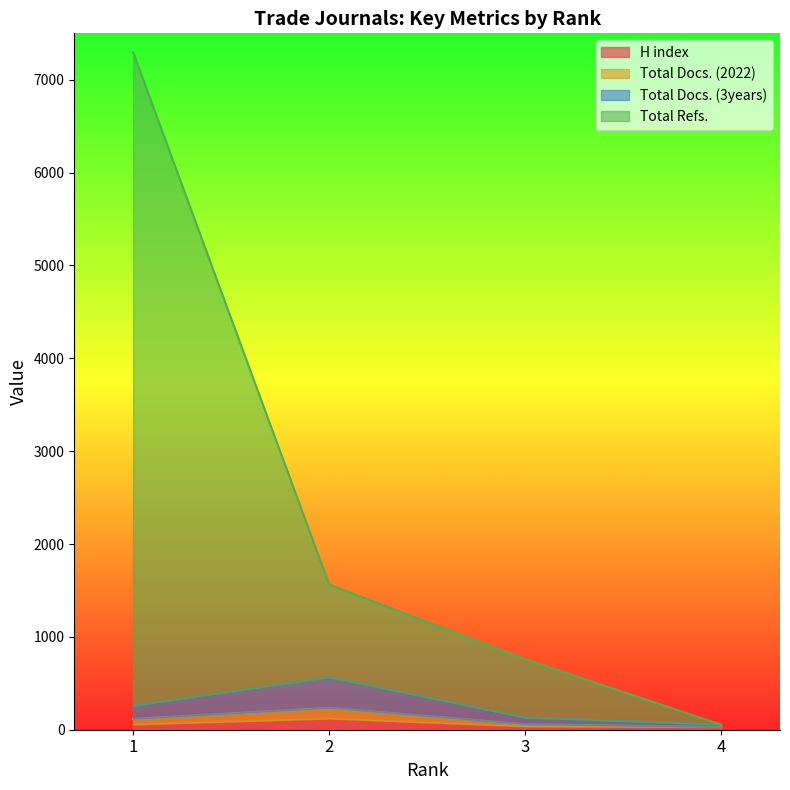

Which label corresponds to the smallest value in the chart?

4